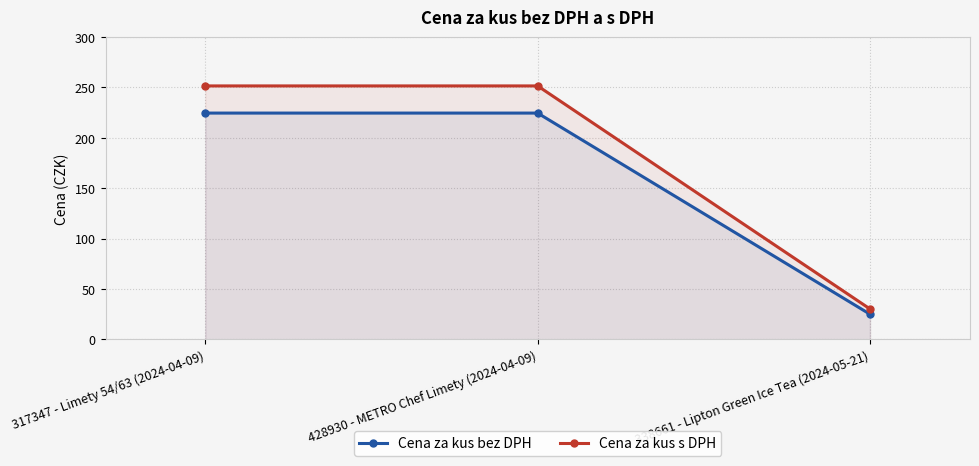

Rank the categories by Cena za kus s DPH value from lowest to highest.

338661 - Lipton Green Ice Tea (2024-05-21), 317347 - Limety 54/63 (2024-04-09), 428930 - METRO Chef Limety (2024-04-09)